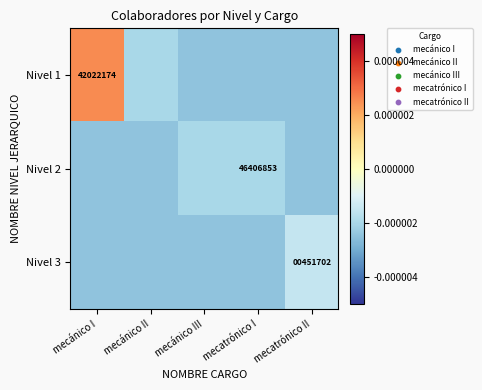

How many data points in Nivel 1 are above 0?

1